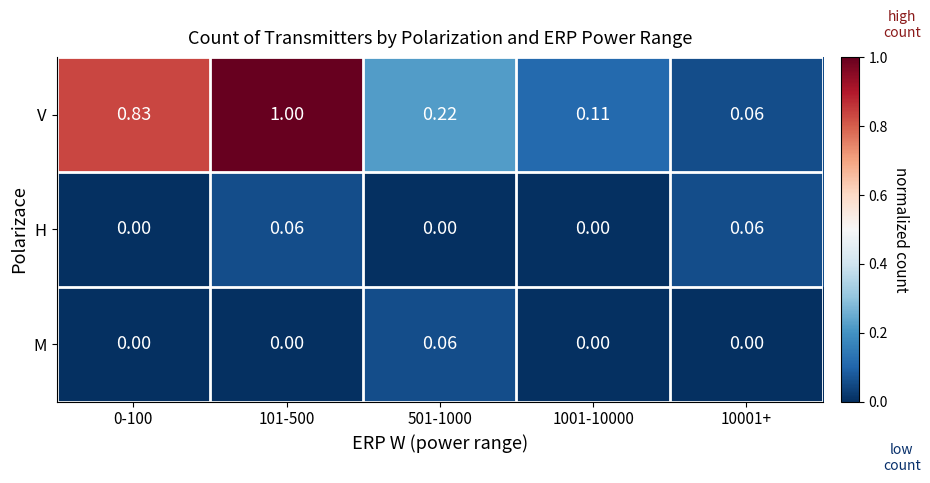

Which series has the largest range (max minus min)?

V